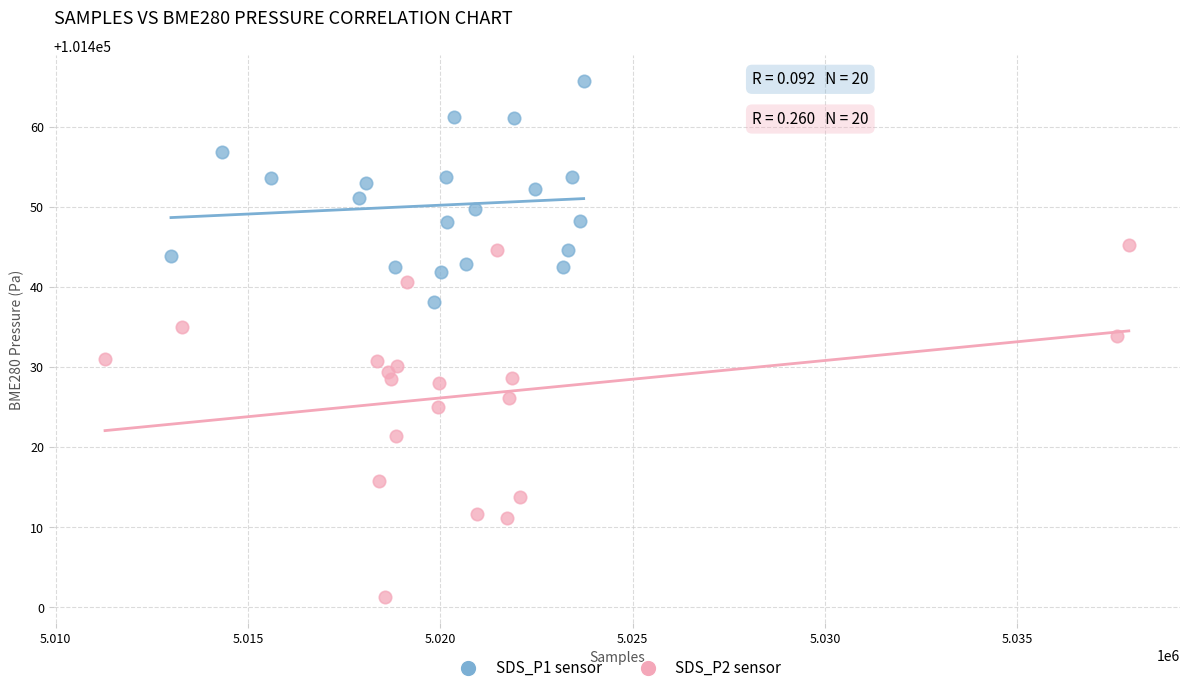

Which series contains the lowest Y value?

SDS_P2 sensor